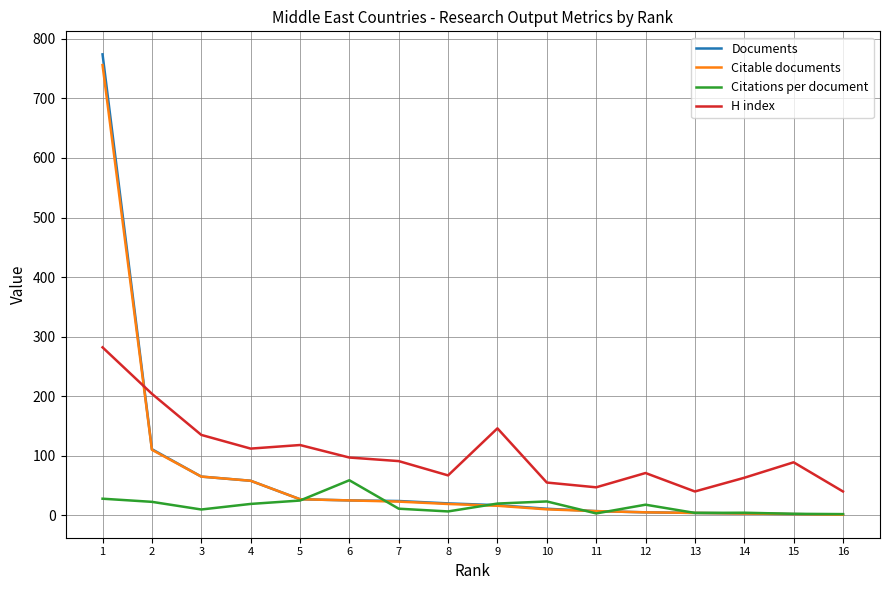

What value does the H index series have at 5?

118.0